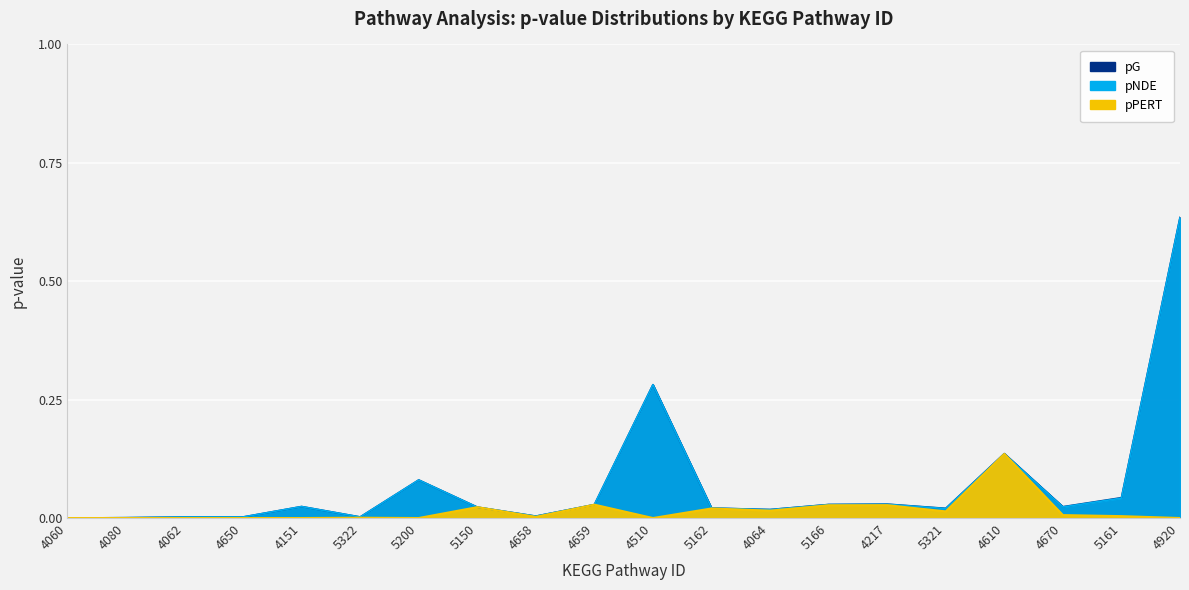

How many lines are shown in the chart?

3